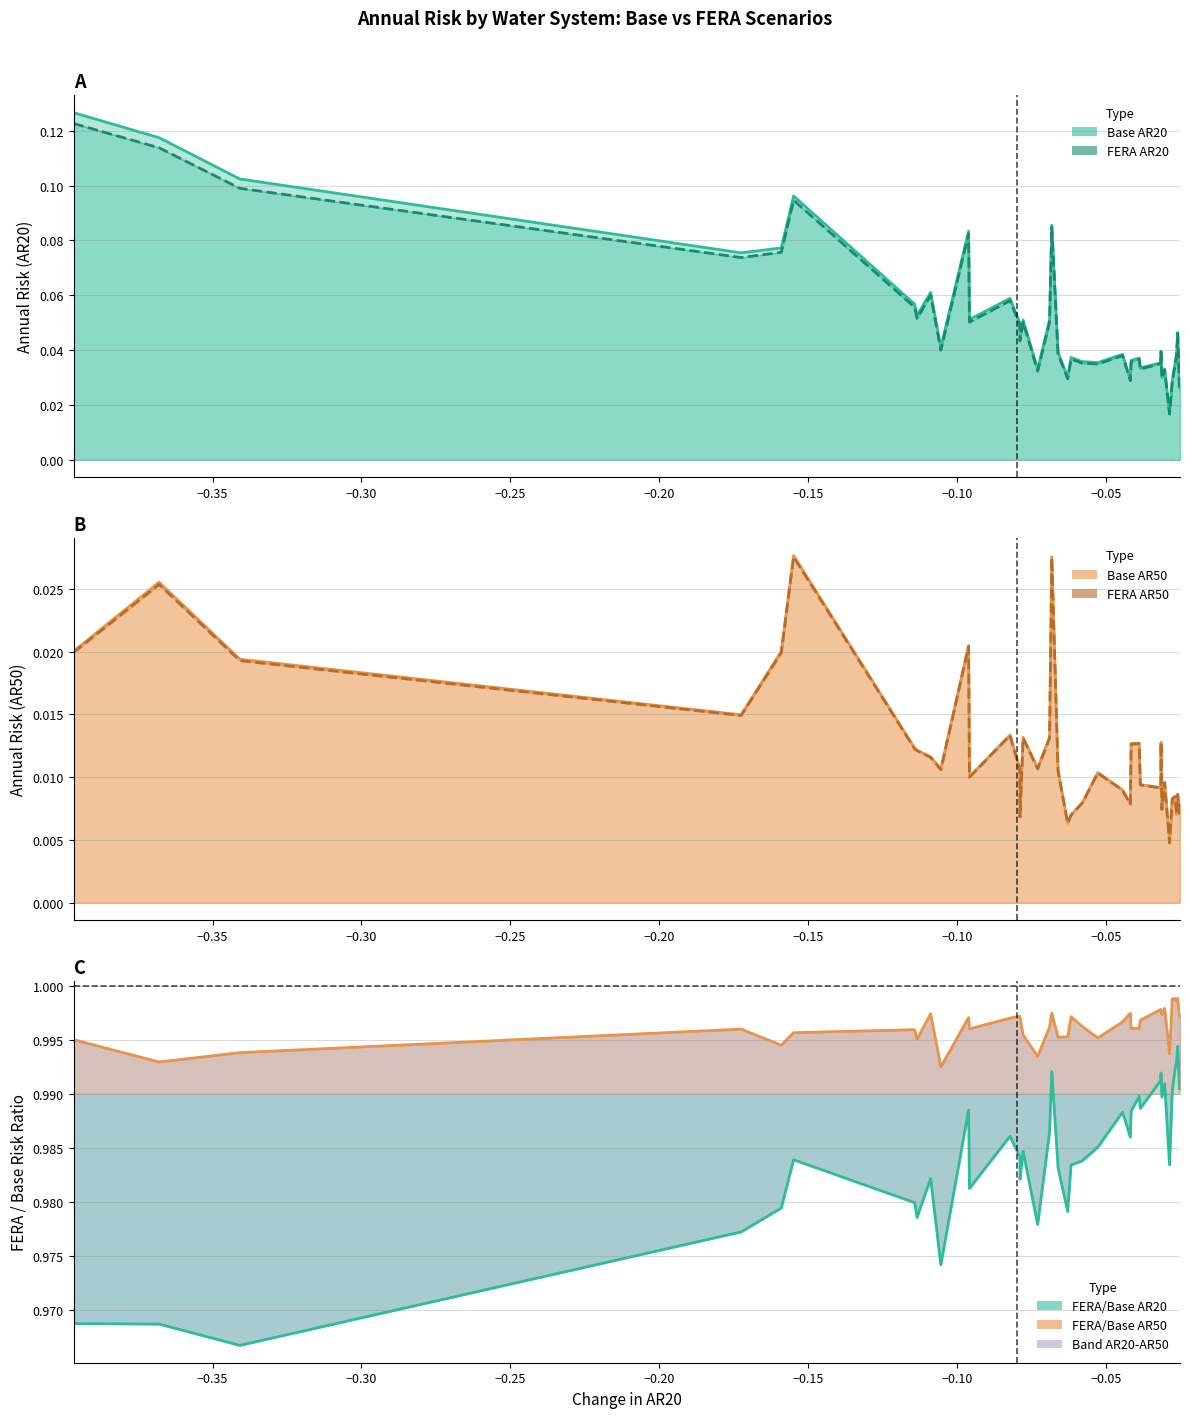

What is the greatest value displayed?

1.0